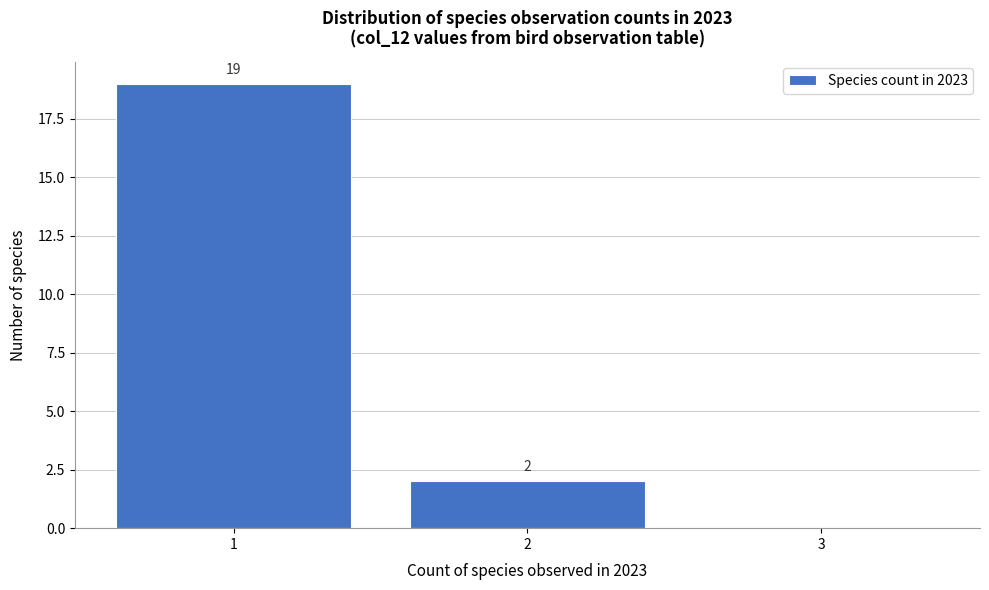

Over which range of the x-axis is the bar tallest?

0.5 to 1.5